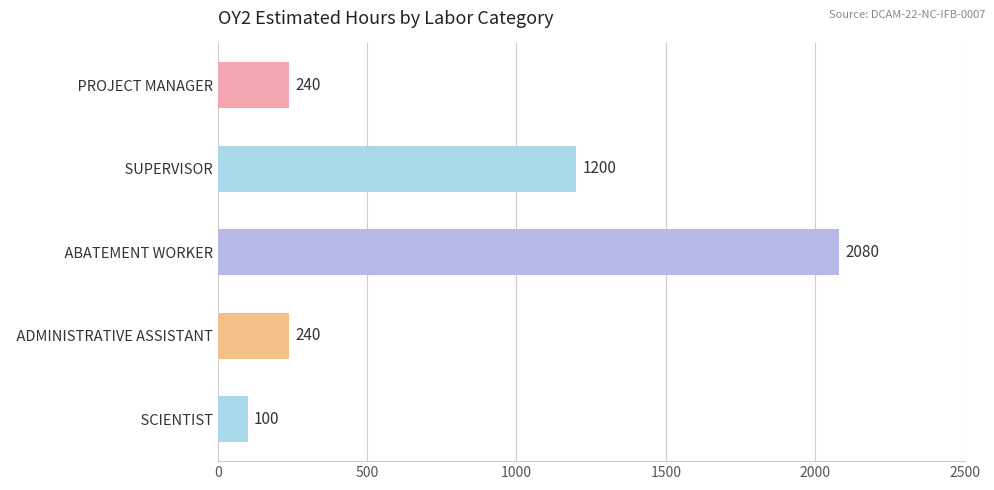

What is the ratio of the value at   ABATEMENT WORKER to the value at   PROJECT MANAGER?

8.7